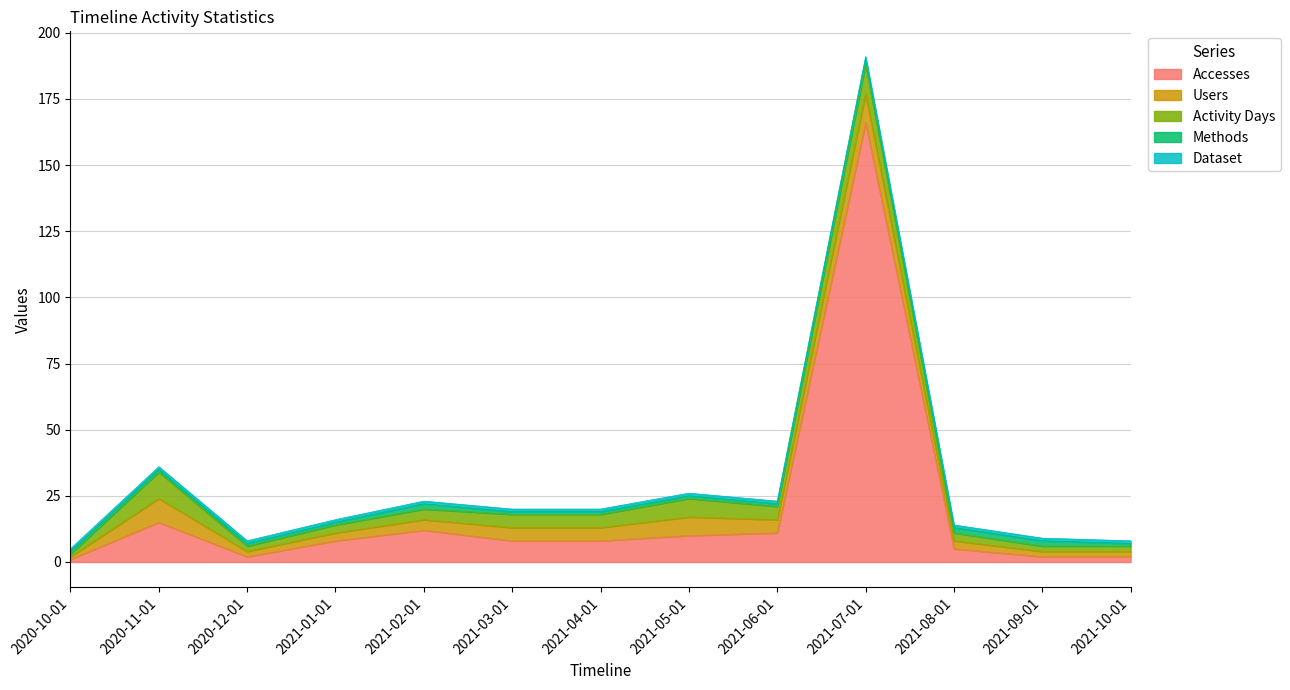

True or false: Methods and Activity Days intersect in this chart.

False